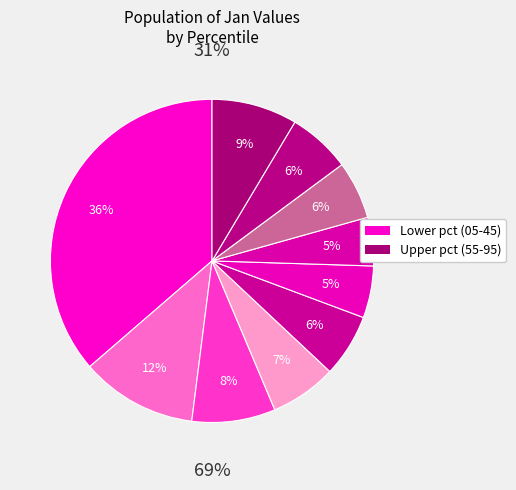

How many slices are in this pie chart?

10